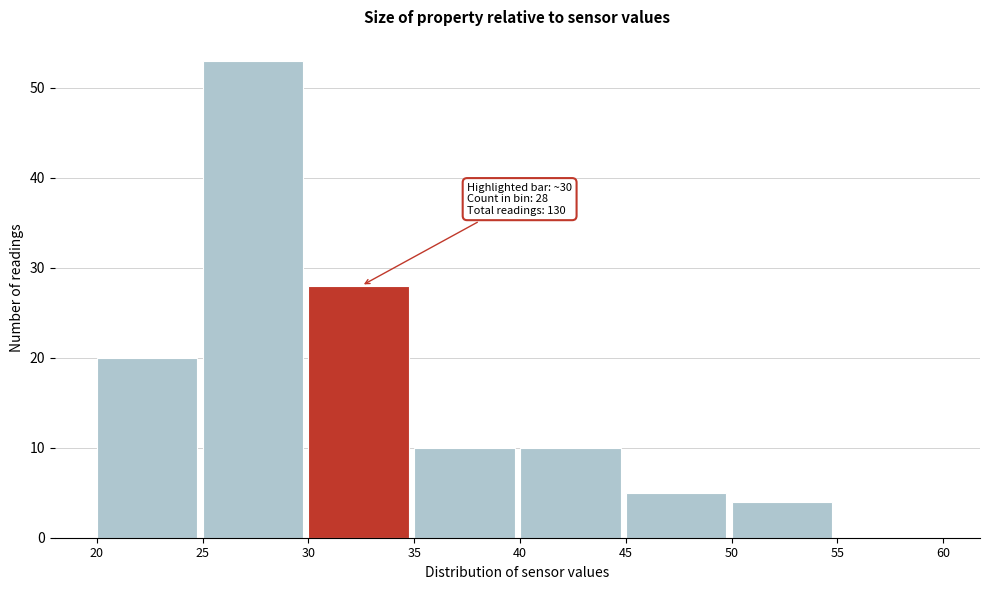

Which range on the x-axis has the tallest bar?

25 to 30